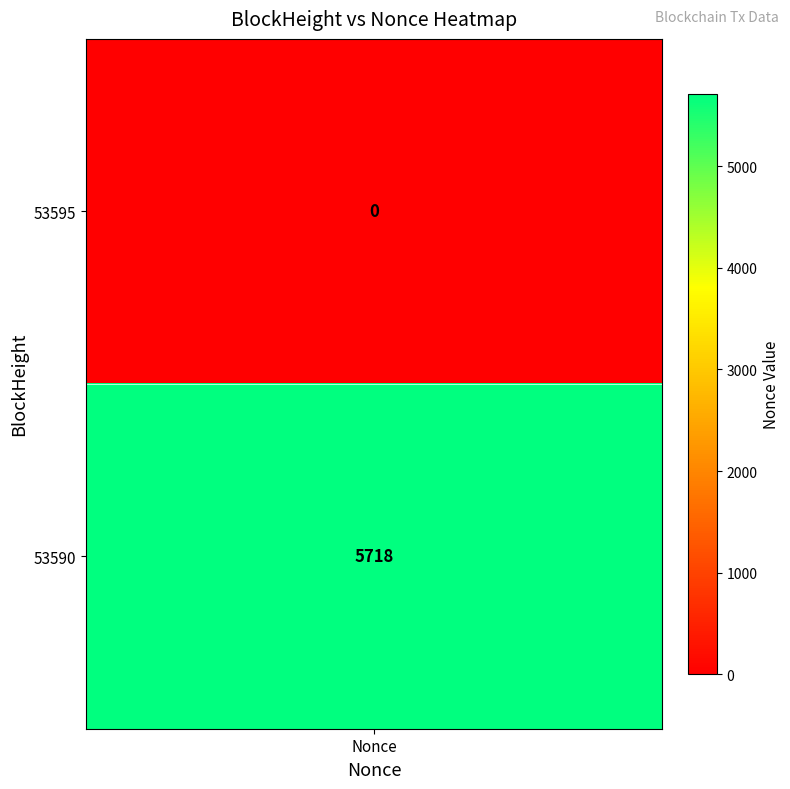

Which has a higher value, 1 or 0?

1